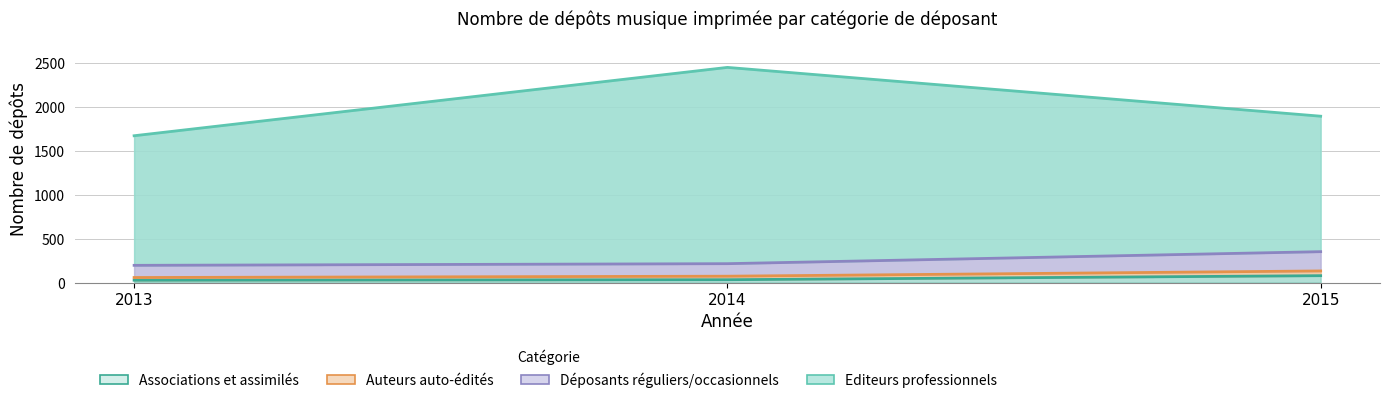

What is the total value across all series at 2014?

247